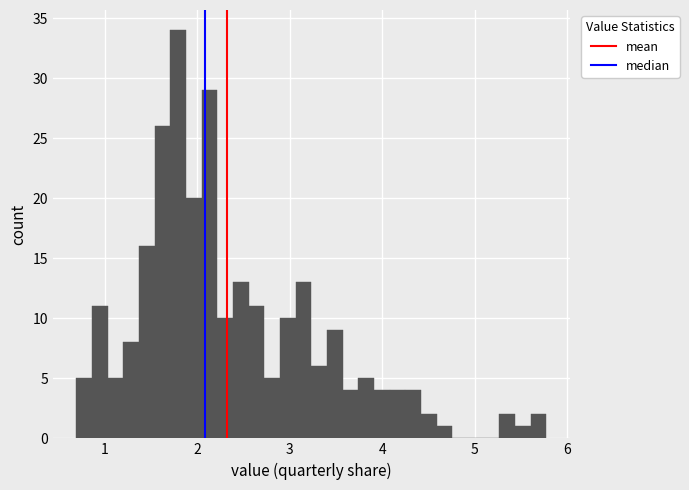

Read against the x-axis, roughly where is the centre of the tallest bar?

1.8